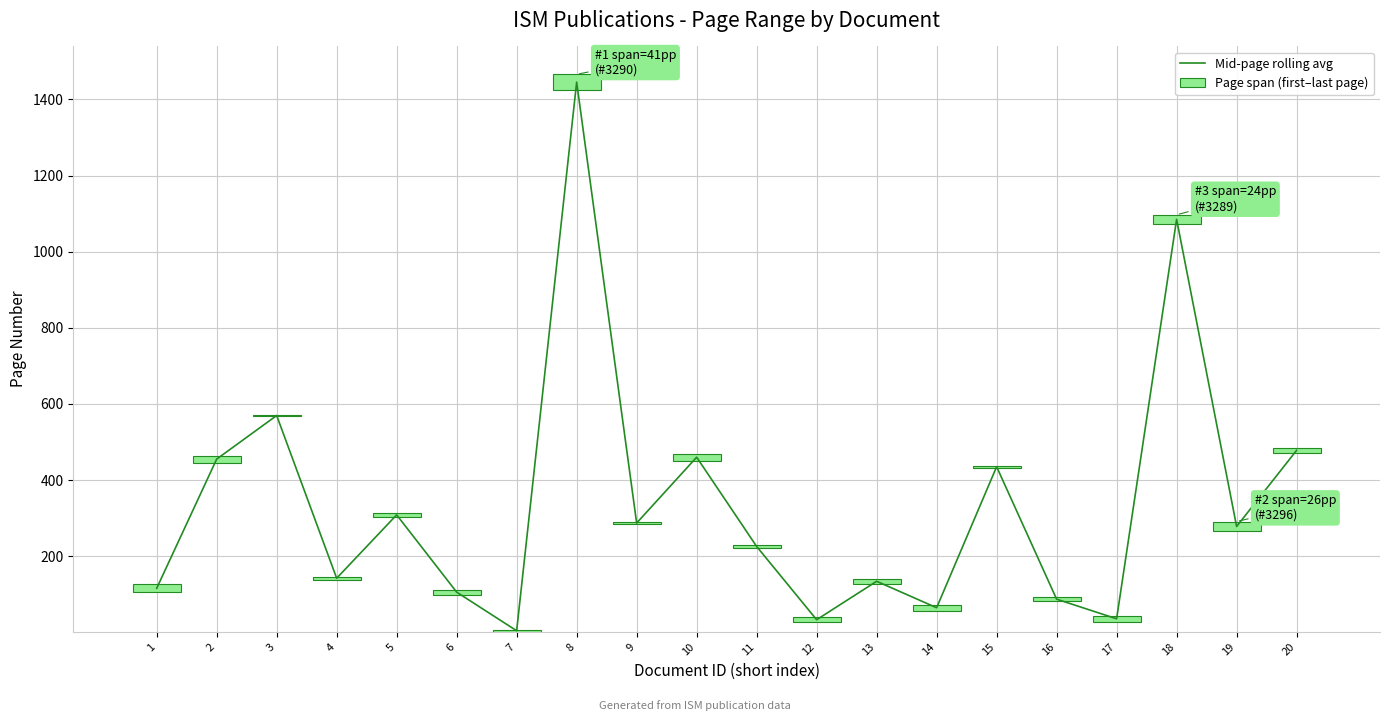

Between 2 and 8, which series saw the biggest shift?

Mid-page rolling avg